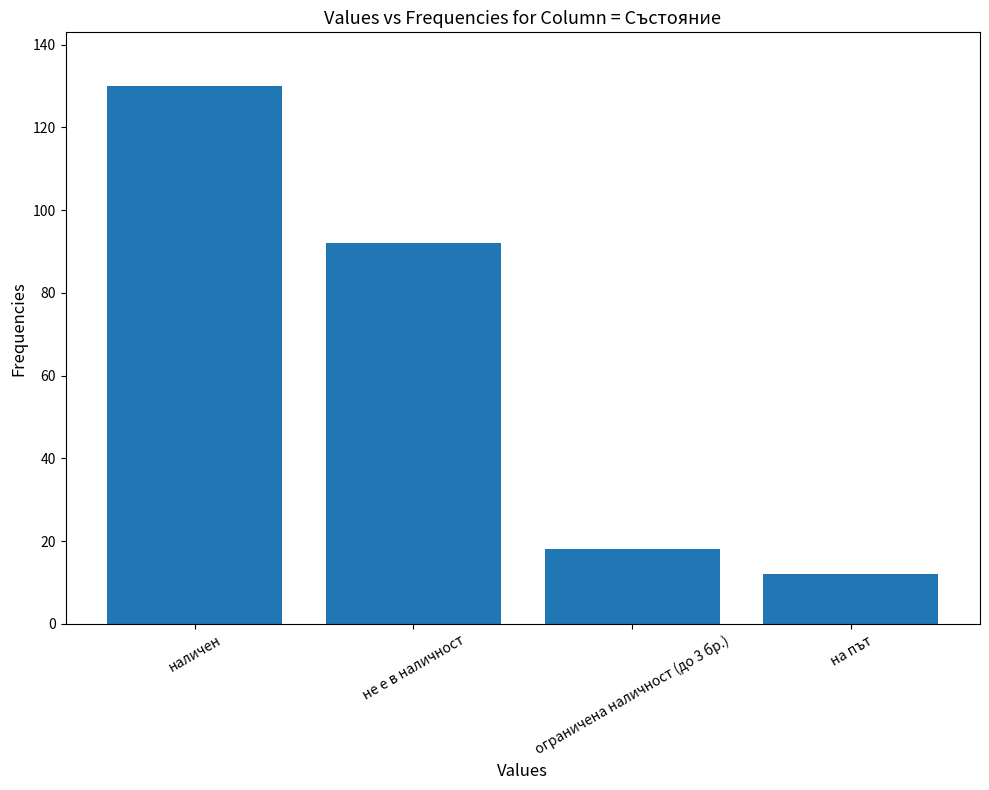

What is the maximum value shown in the chart?

130